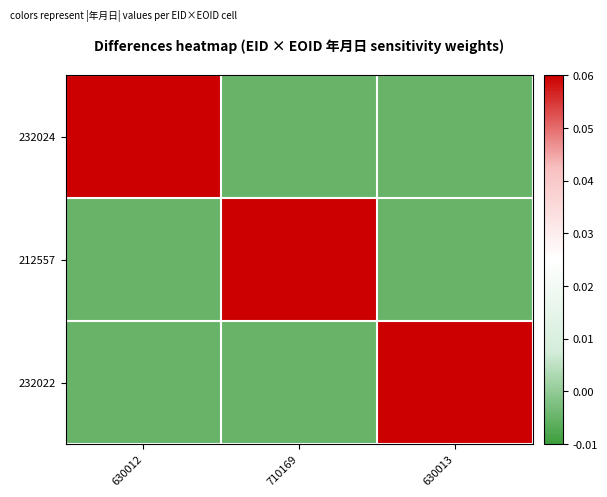

List the series in order of their peak value, lowest first.

212557, 232024, 232022